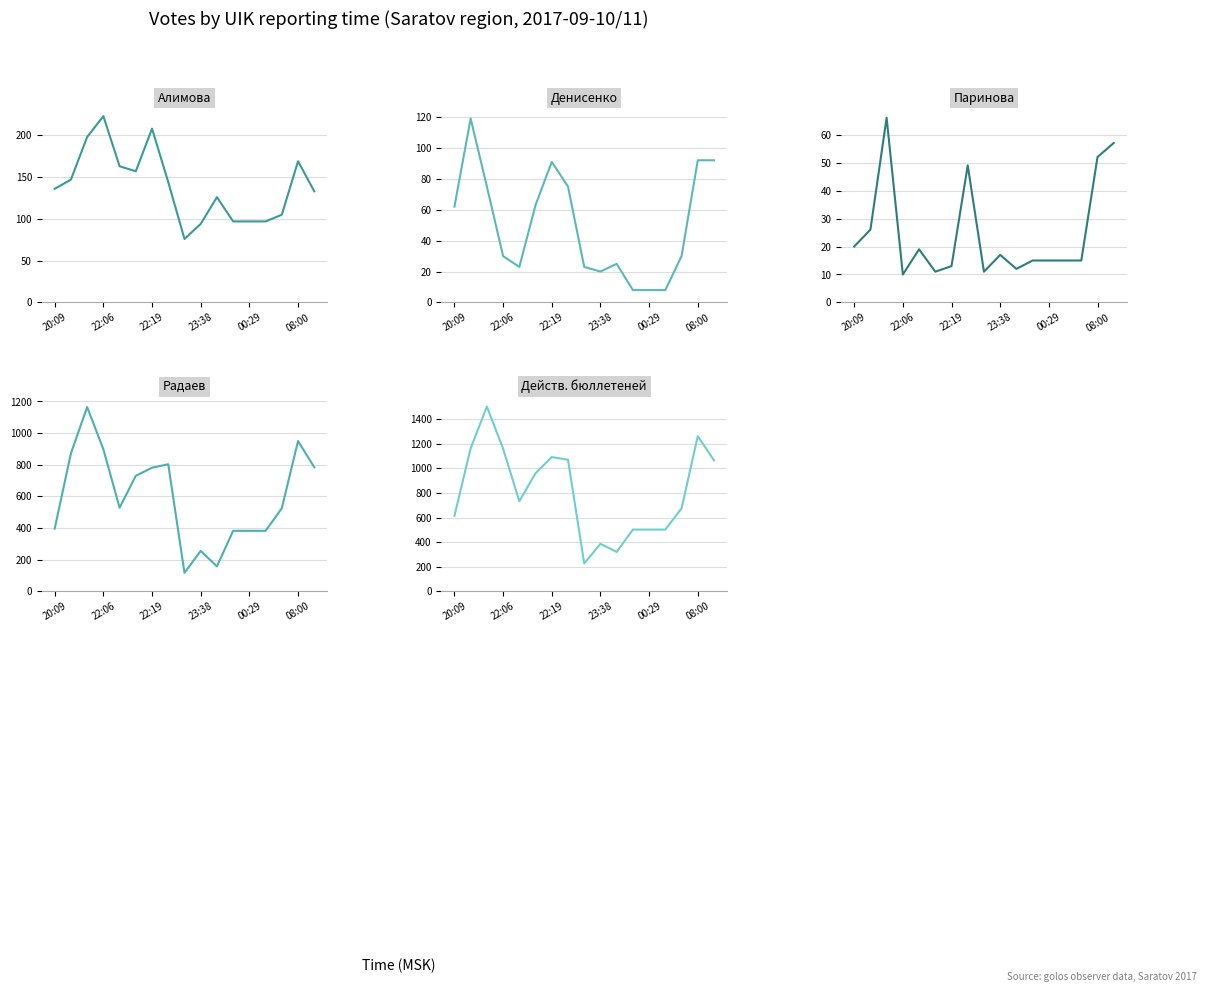

What is the maximum value shown in the chart?

1504